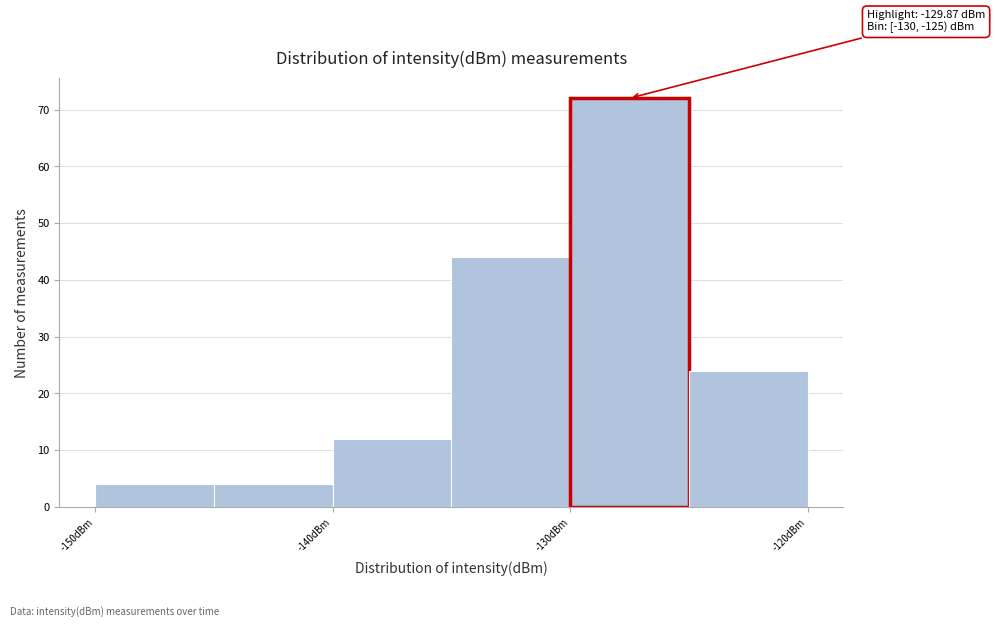

Which range on the x-axis has the tallest bar?

-130 to -125